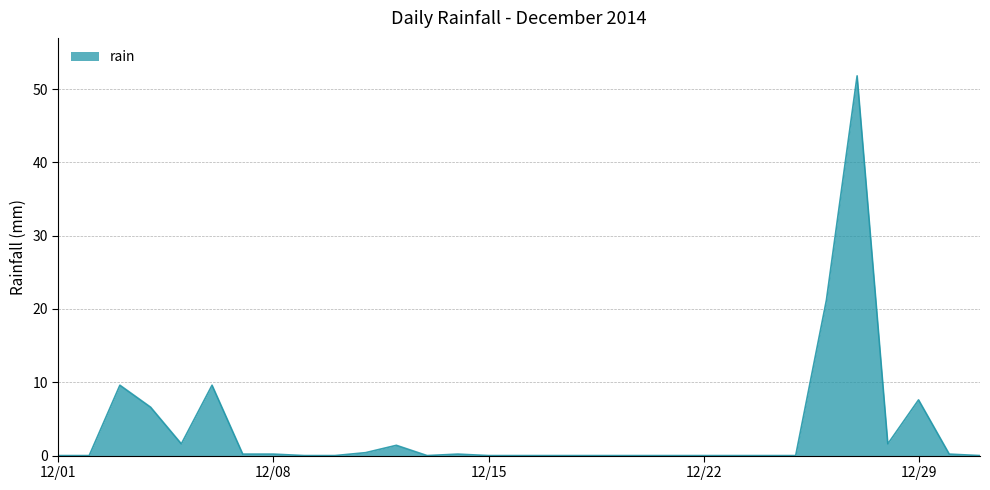

What is the greatest value displayed?

51.8